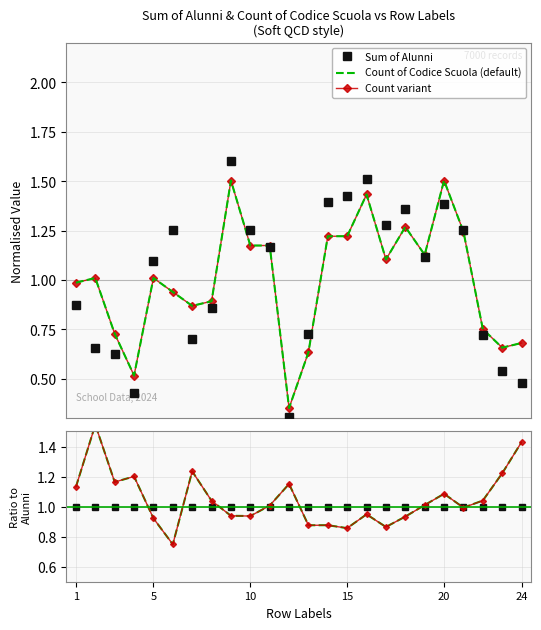

How many times do Sum of Alunni and Count of Codice Scuola (default) cross each other?

8